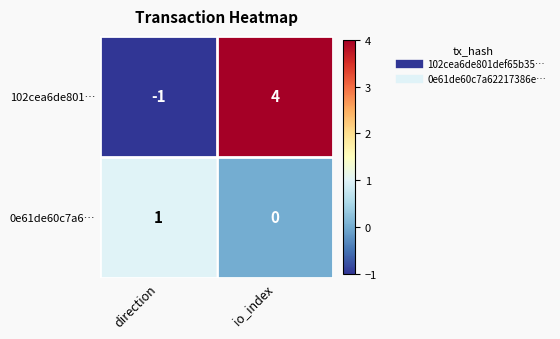

Which series has the largest total across all categories?

102cea6de801…